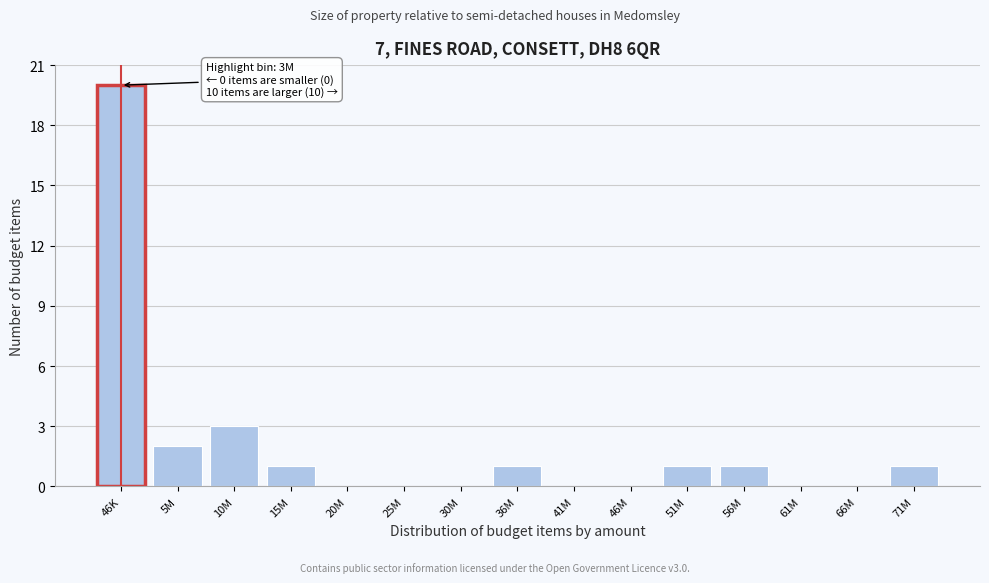

Reading left to right, list all the values displayed in this chart.

46K=20	5M=2	10M=3	15M=1	20M=0	25M=0	30M=0	36M=1	41M=0	46M=0	51M=1	56M=1	61M=0	66M=0	71M=1